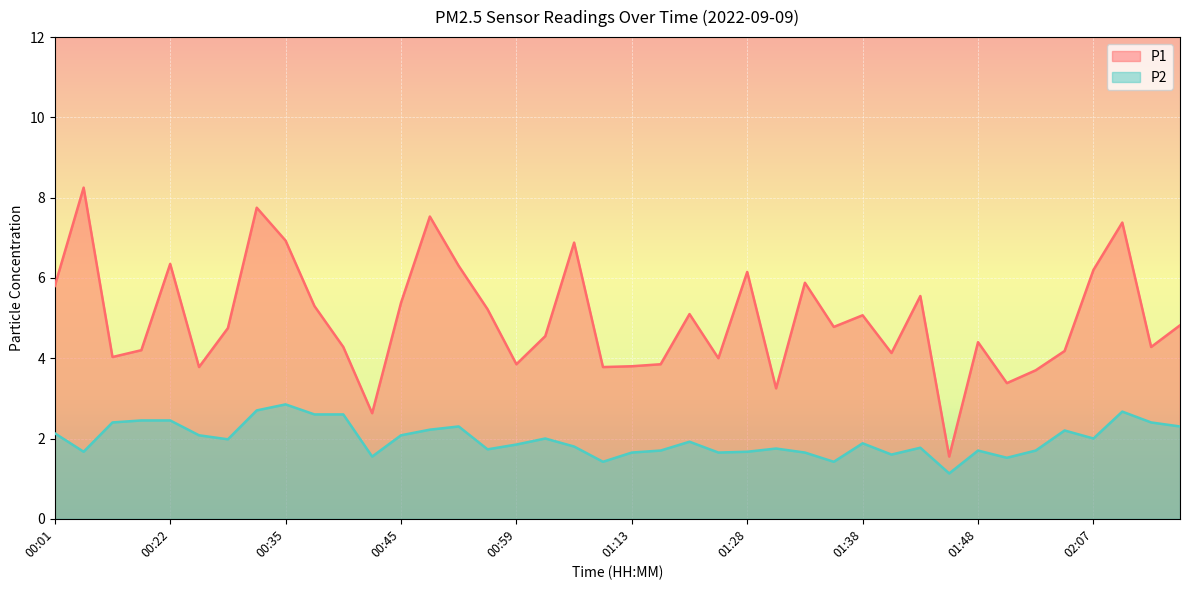

What is the approximate value of P1 at 01:28?

6.2